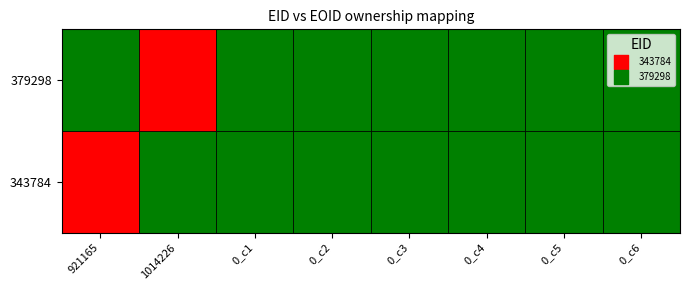

Is the value of 343784 at 3 greater than the value of 379298 at 2?

No